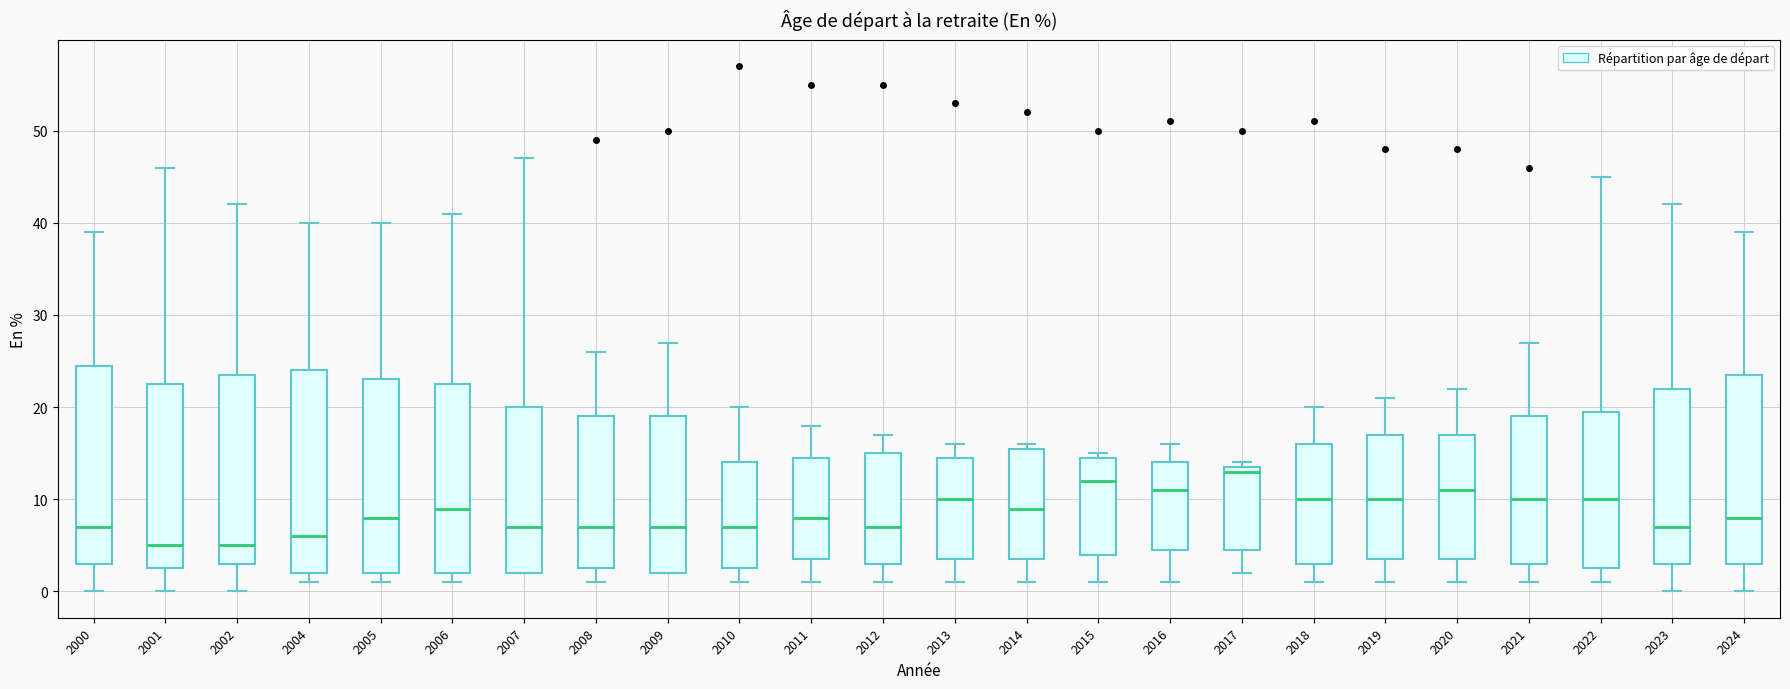

Reading left to right, read every box against the y-axis: the position of its median line, the range the box covers, and the ends of its whiskers. The values are not printed on the chart, so give them approximately, as read against the axis.

2000: median 7, box 3 to 25, whiskers 0 to 39
2001: median 5, box 3 to 23, whiskers 0 to 46
2002: median 5, box 3 to 24, whiskers 0 to 42
2004: median 6, box 2 to 24, whiskers 1 to 40
2005: median 8, box 2 to 23, whiskers 1 to 40
2006: median 9, box 2 to 23, whiskers 1 to 41
2007: median 7, box 2 to 20, whiskers 2 to 47
2008: median 7, box 3 to 19, whiskers 1 to 26
2009: median 7, box 2 to 19, whiskers 2 to 27
2010: median 7, box 3 to 14, whiskers 1 to 20
2011: median 8, box 4 to 15, whiskers 1 to 18
2012: median 7, box 3 to 15, whiskers 1 to 17
2013: median 10, box 4 to 15, whiskers 1 to 16
2014: median 9, box 4 to 16, whiskers 1 to 16 (just above the box's upper edge)
2015: median 12, box 4 to 15, whiskers 1 to 15 (just above the box's upper edge)
2016: median 11, box 5 to 14, whiskers 1 to 16
2017: median 13, box 5 to 14, whiskers 2 to 14 (just above the box's upper edge)
2018: median 10, box 3 to 16, whiskers 1 to 20
2019: median 10, box 4 to 17, whiskers 1 to 21
2020: median 11, box 4 to 17, whiskers 1 to 22
2021: median 10, box 3 to 19, whiskers 1 to 27
2022: median 10, box 3 to 20, whiskers 1 to 45
2023: median 7, box 3 to 22, whiskers 0 to 42
2024: median 8, box 3 to 24, whiskers 0 to 39